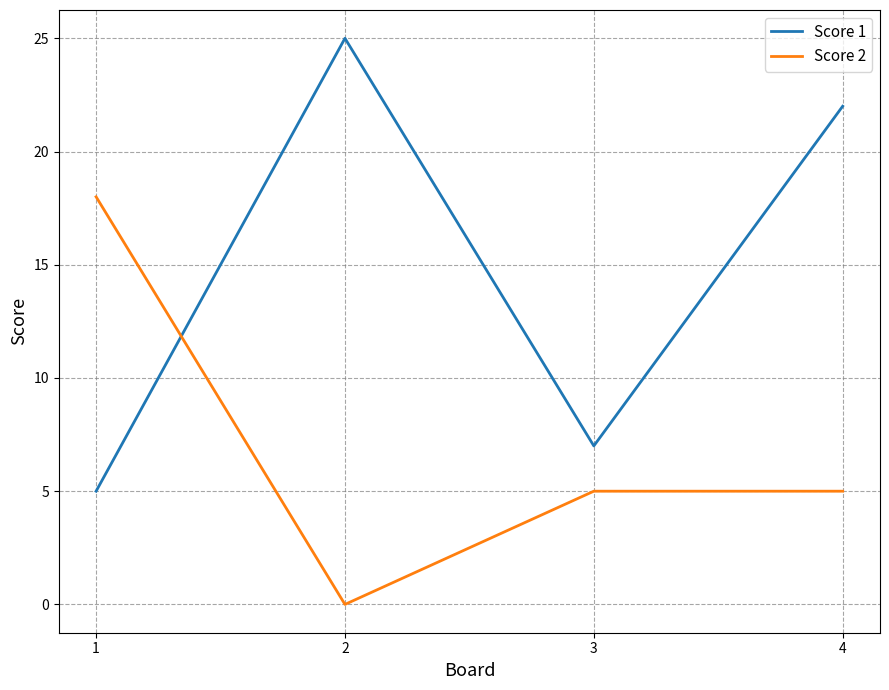

Which series has the largest total across all categories?

Score 1